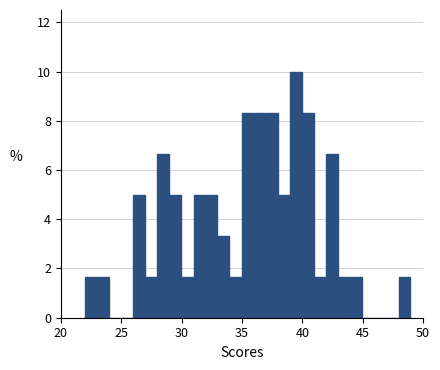

Read against the x-axis, roughly where is the centre of the tallest bar?

39.5